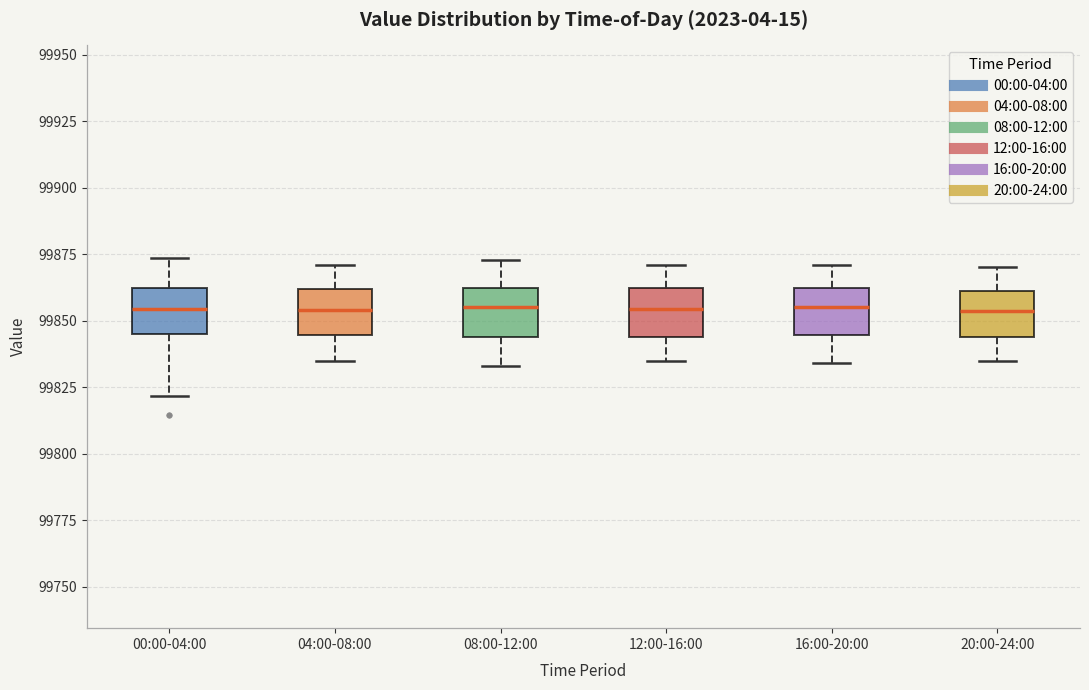

Where is the lower edge of the box for 00:00-04:00 on the y-axis? The values are not printed on the chart, so give them approximately, as read against the axis.

99845